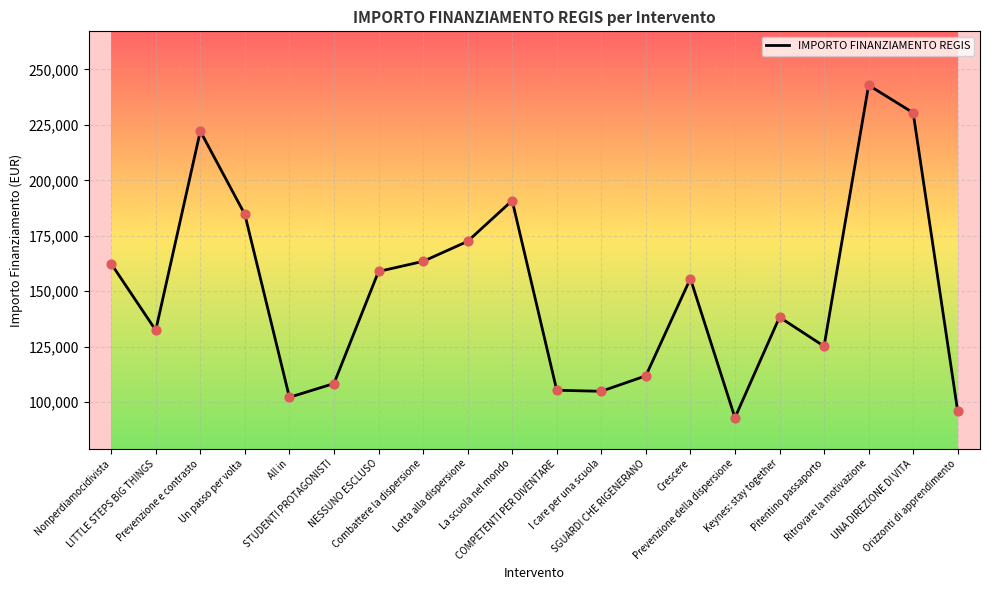

What is the ratio of the value at UNA DIREZIONE DI VITA to the value at Prevenzione della dispersione?

2.5